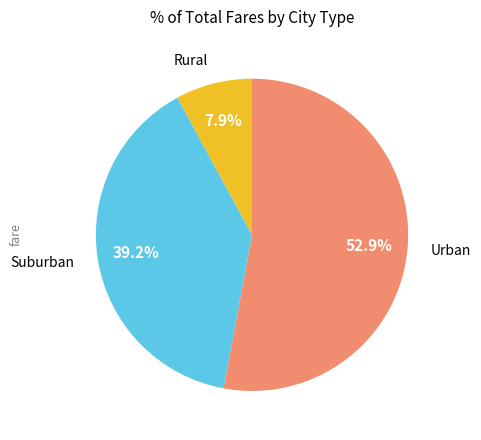

What percentage do Urban and Suburban together represent?

92.1%